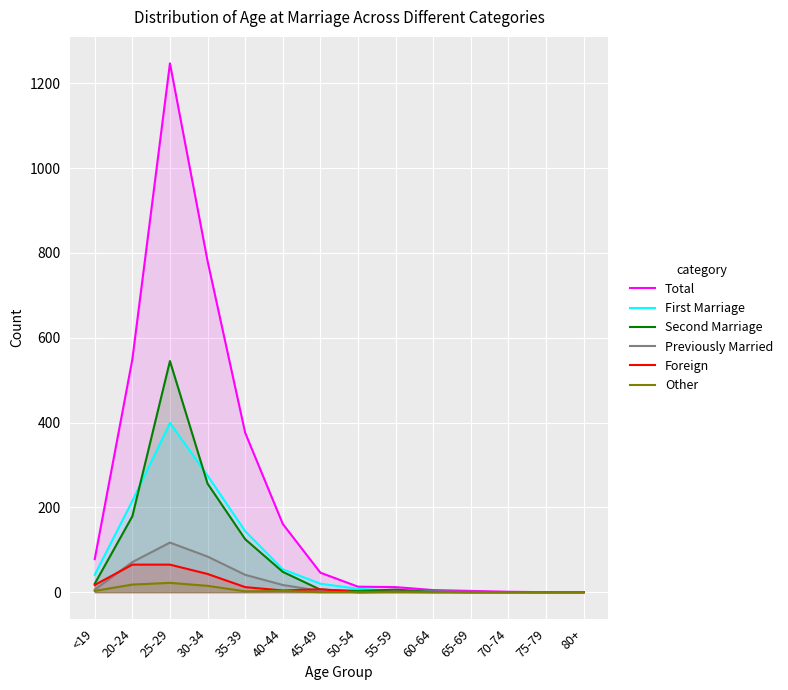

Where does the Foreign series first go above 4?

<19